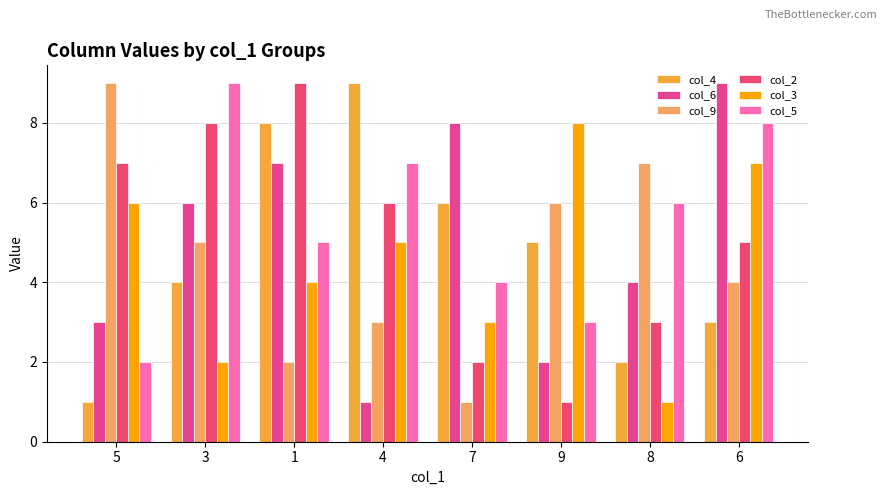

How many col_9 values are between 3 and 7?

5